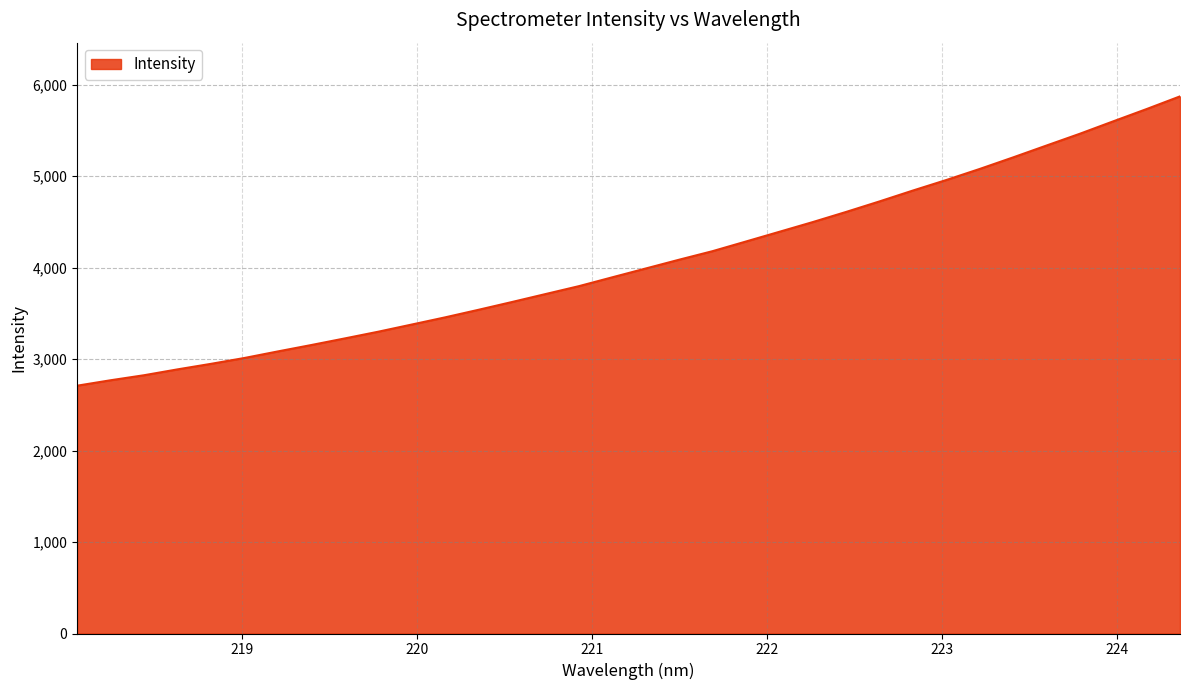

What is the maximum value shown in the chart?

5871.7